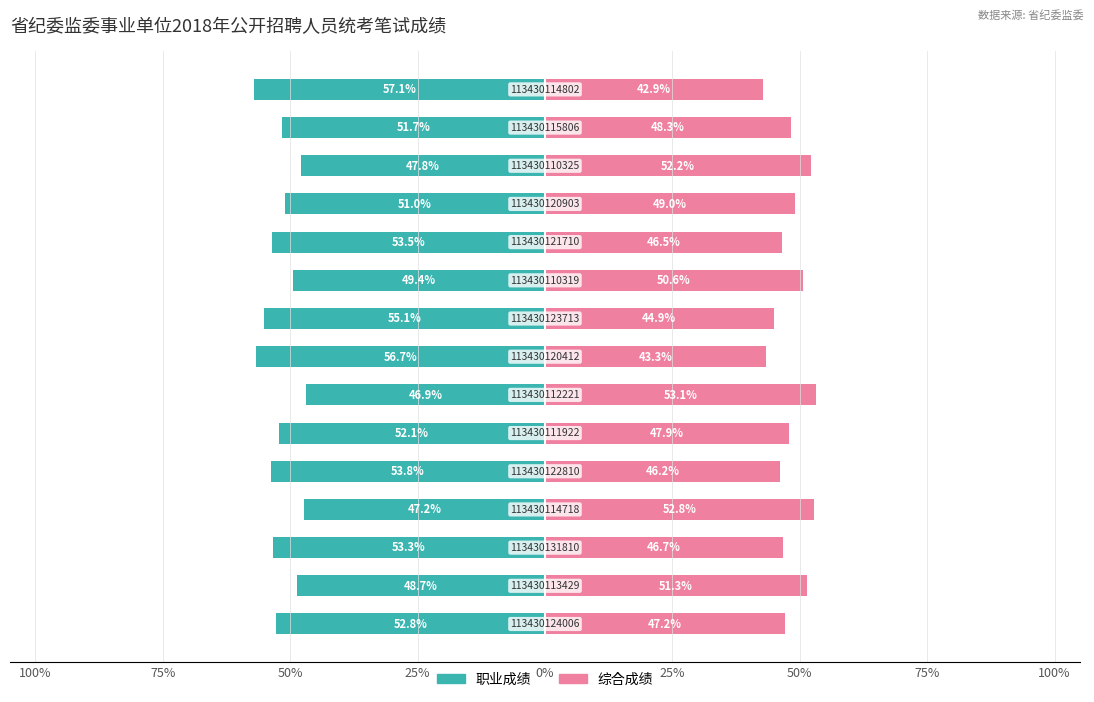

What is the minimum value for 综合成绩?

42.9